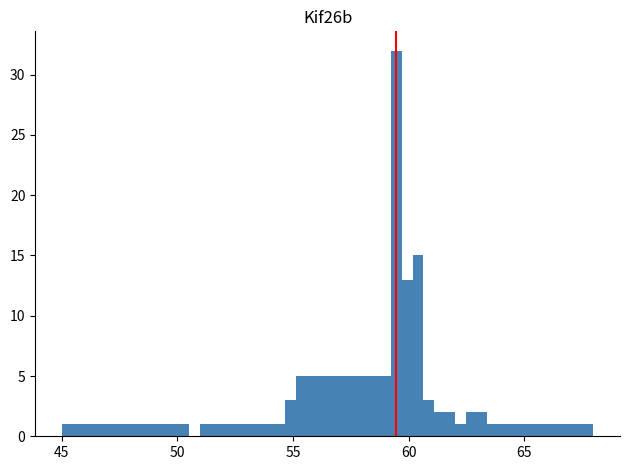

Read against the x-axis, roughly where is the centre of the tallest bar?

59.5